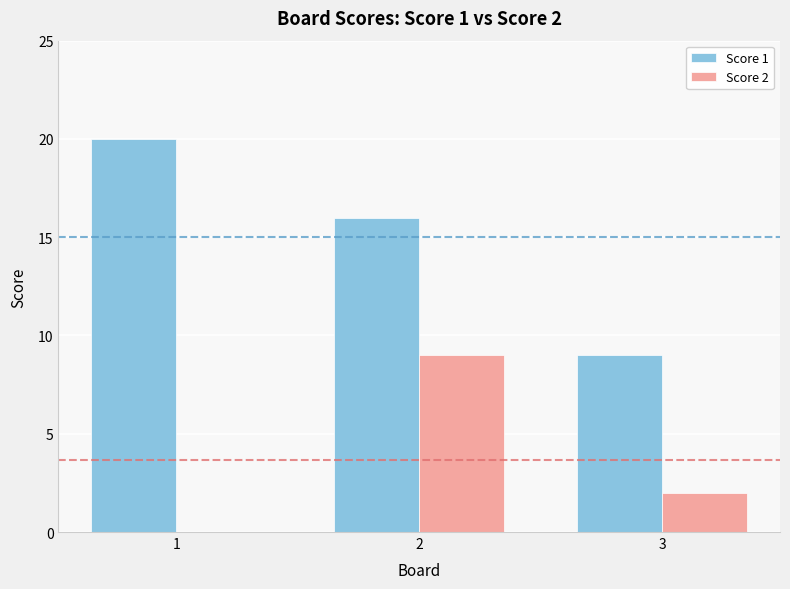

What is the difference between the Score 1 values at 1 and 2?

4